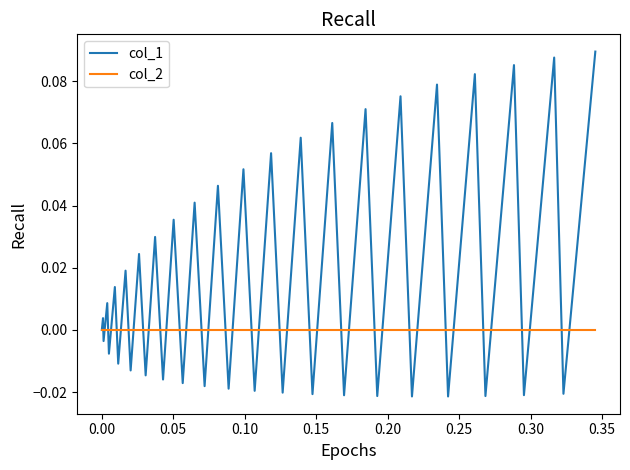

Which series ends up on top after the final intersection of col_1 and col_2?

col_1